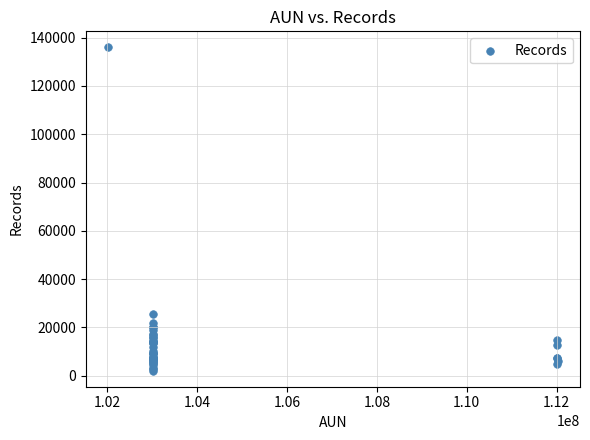

What Y value in the scatter plot is closest to 69033?

25702